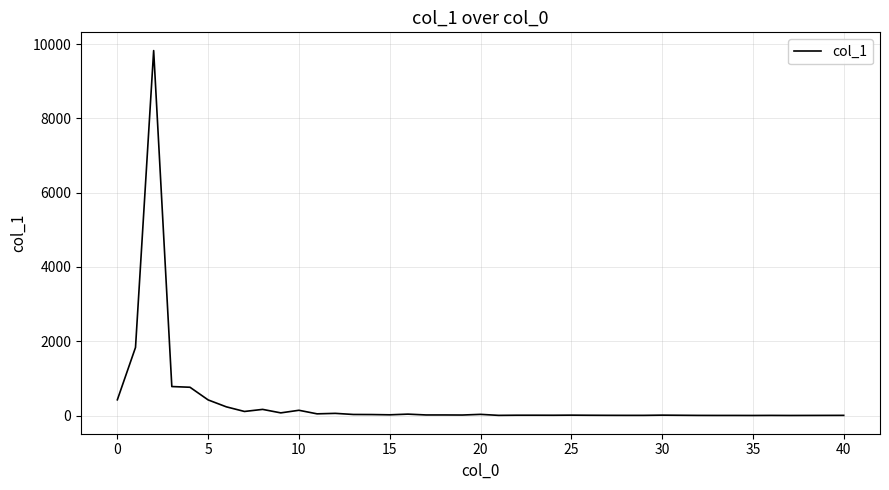

What is the smallest value displayed?

1